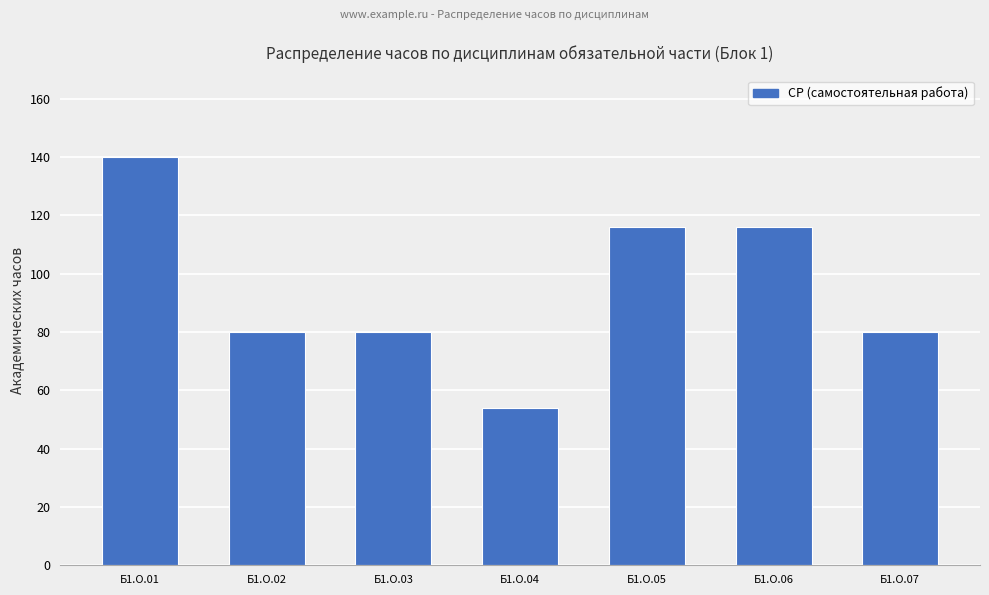

Where does the data first go above 80?

Б1.О.01